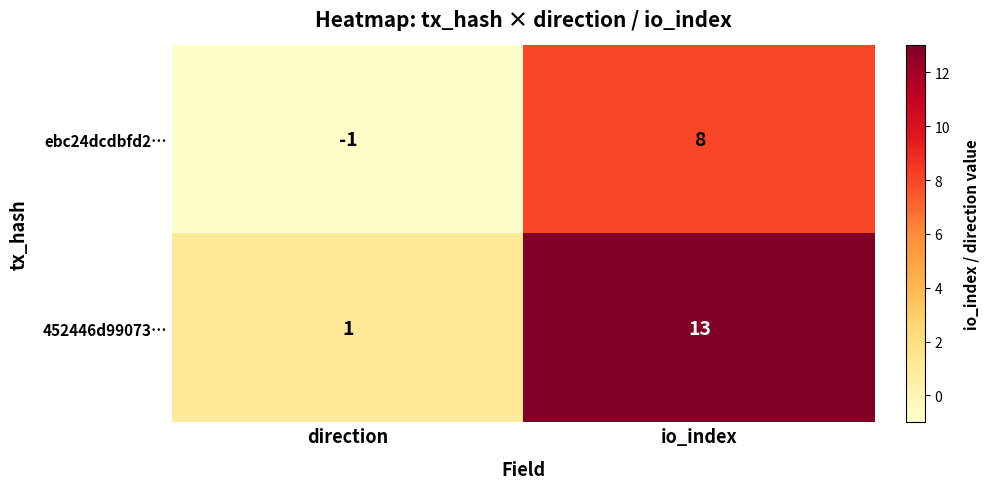

True or false: ebc24dcdbfd2… has a value of 5 at io_index.

False